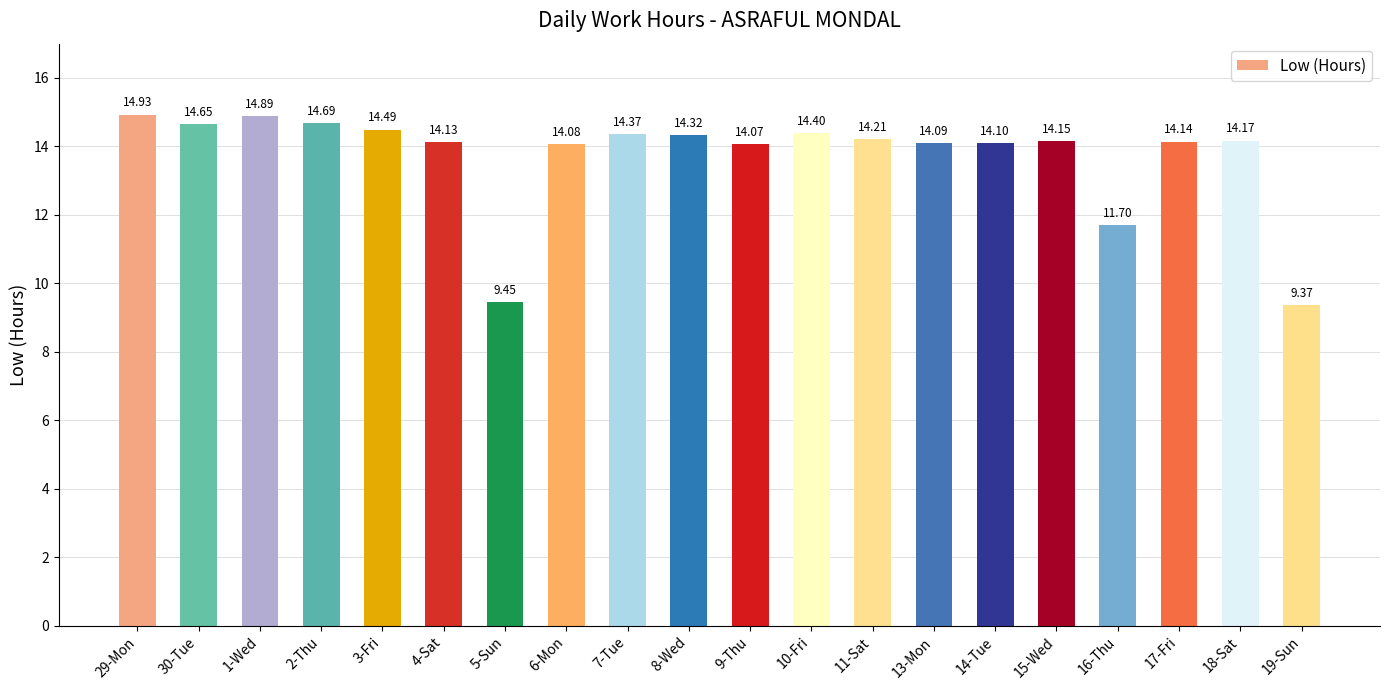

Rank the categories by value from highest to lowest.

29-Mon, 1-Wed, 2-Thu, 30-Tue, 3-Fri, 10-Fri, 7-Tue, 8-Wed, 11-Sat, 18-Sat, 15-Wed, 17-Fri, 4-Sat, 14-Tue, 13-Mon, 6-Mon, 9-Thu, 16-Thu, 5-Sun, 19-Sun